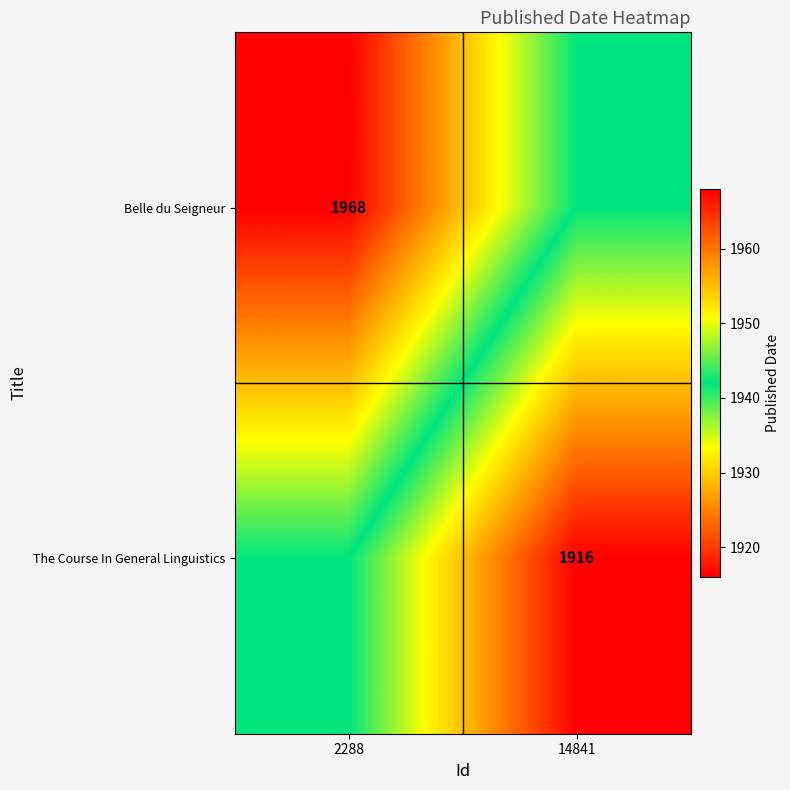

The The Course In General Linguistics series shows 916 at 14841. True or false?

False